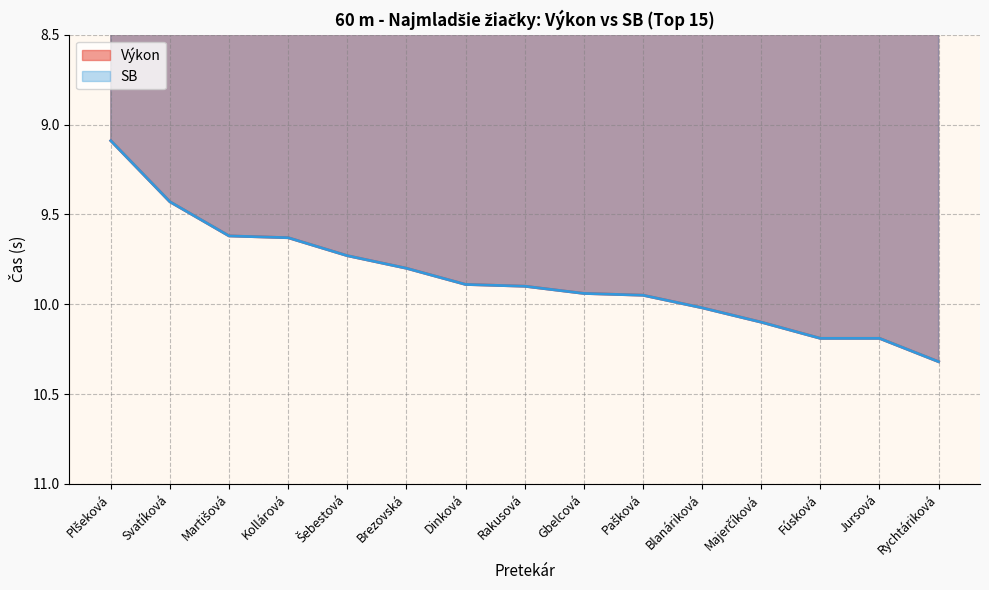

What is the sum of the SB values at Brezovská and Kollárová?

19.4